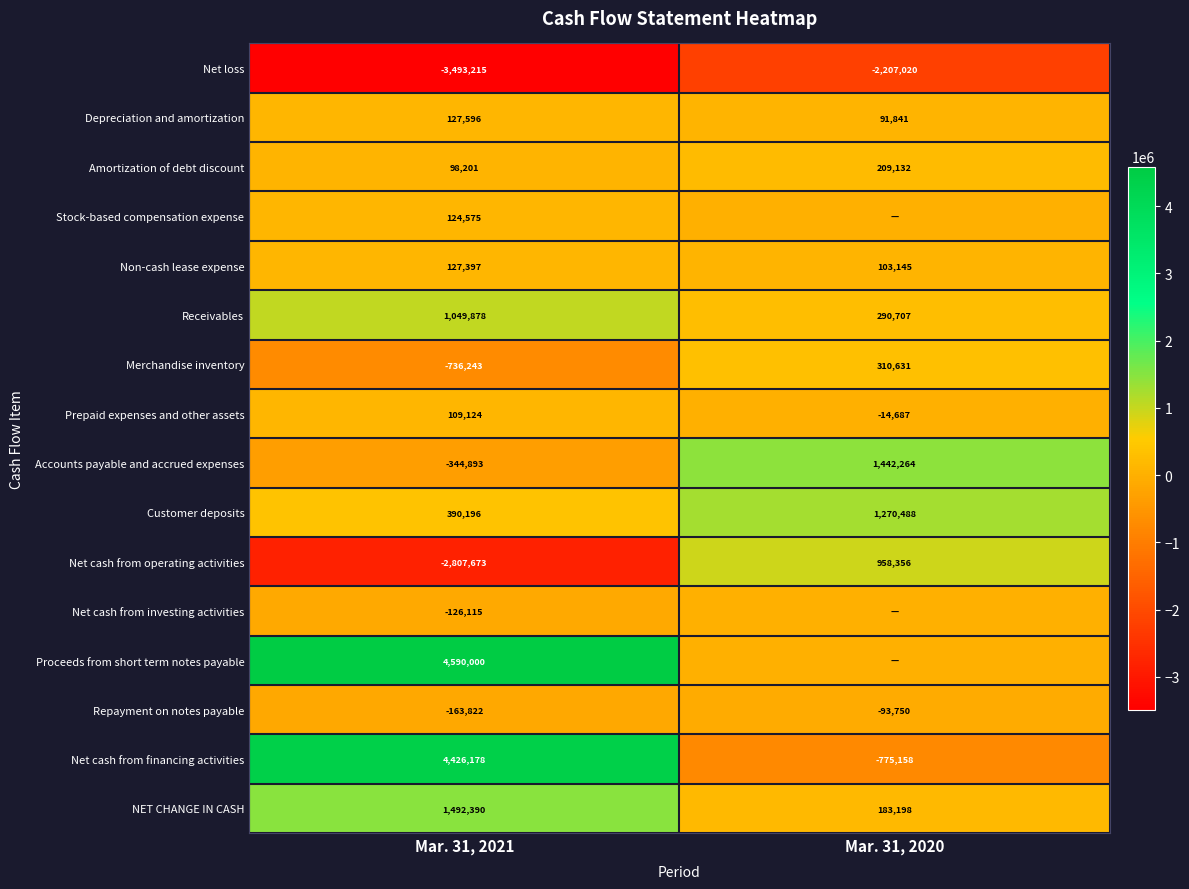

Is the value of Net cash from operating activities at Mar. 31, 2021 greater than the value of Repayment on notes payable at Mar. 31, 2020?

No